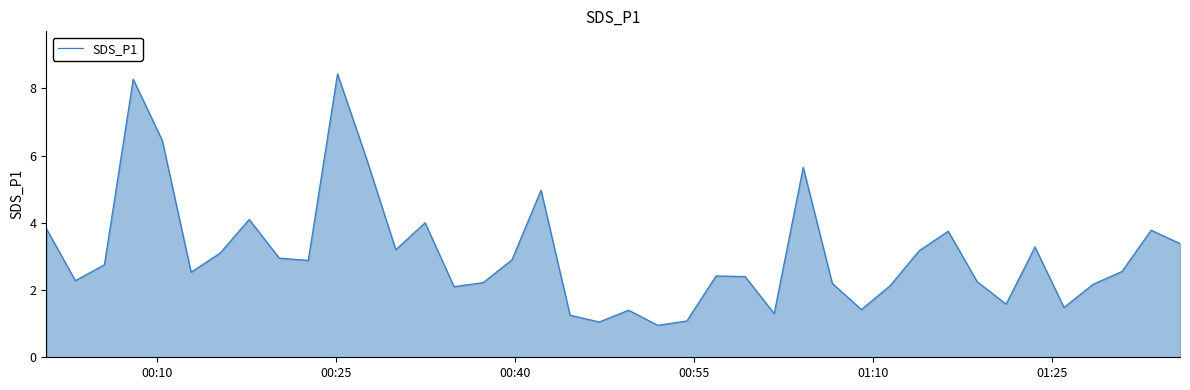

What is the difference between the maximum and minimum values?

7.5